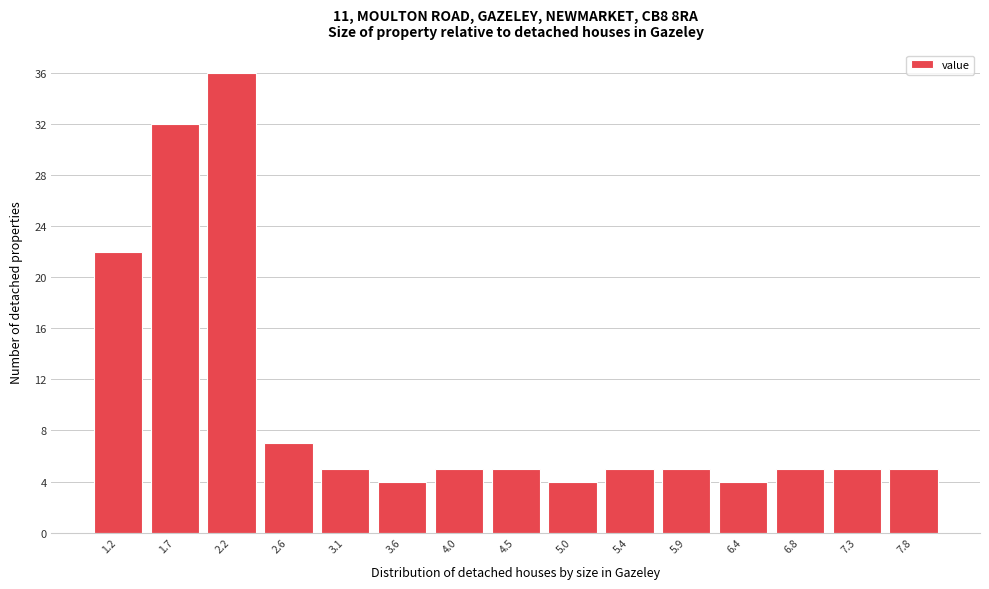

Over which range of the x-axis is the bar tallest?

1.95 to 2.40